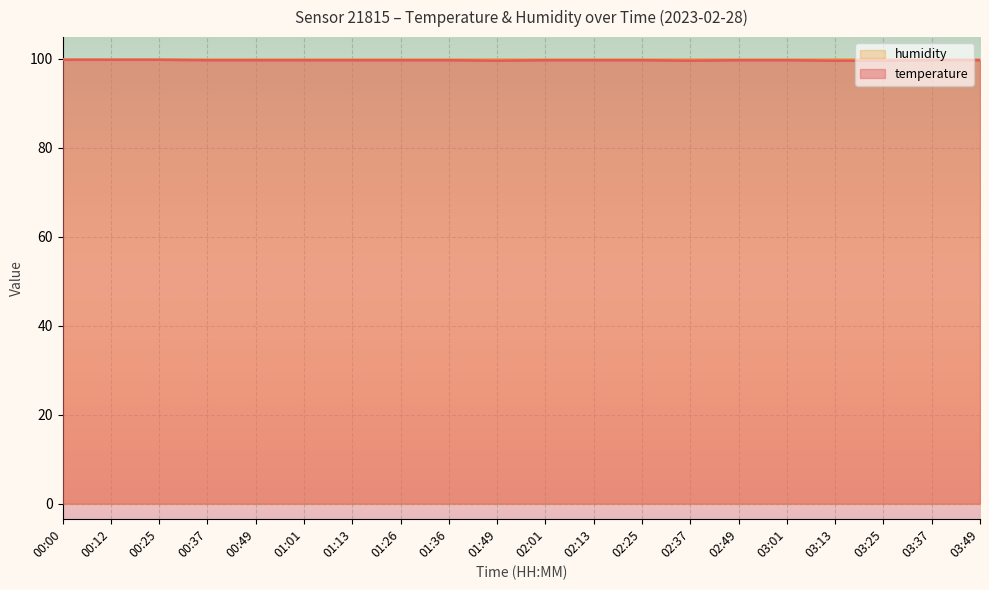

The value at 01:49 is 57.0. True or false?

False